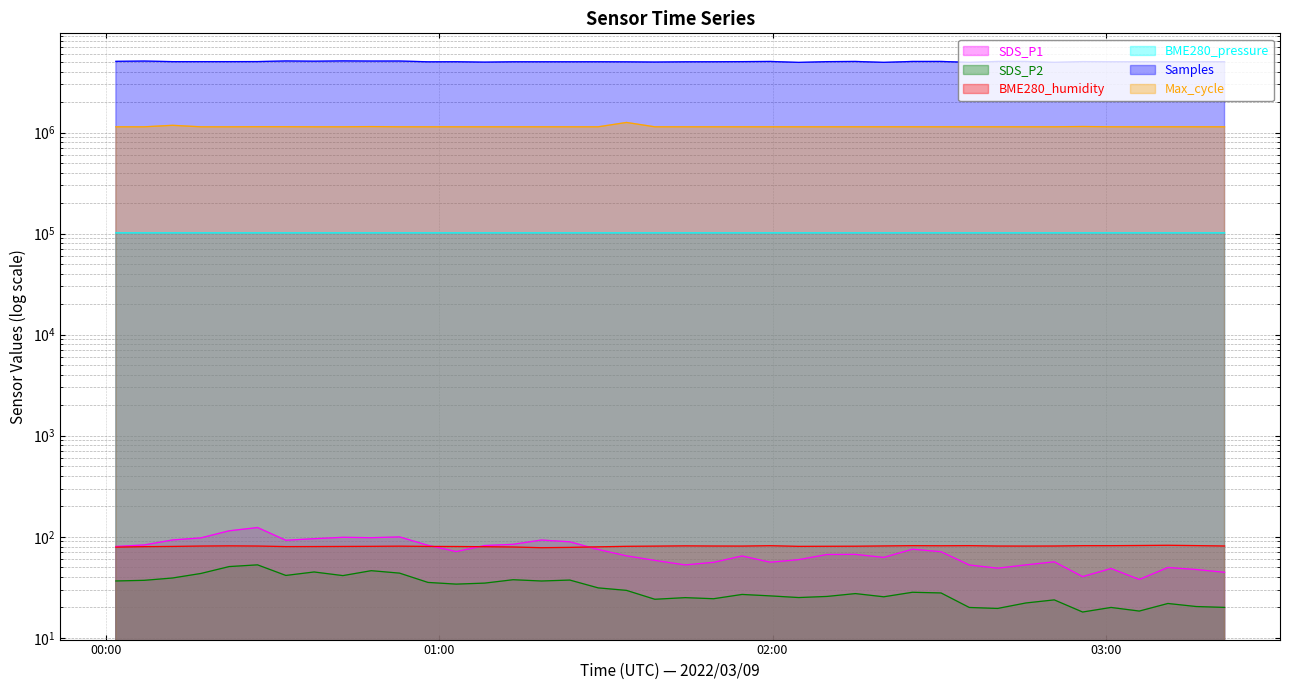

What is the maximum value for BME280_pressure?

101586.7